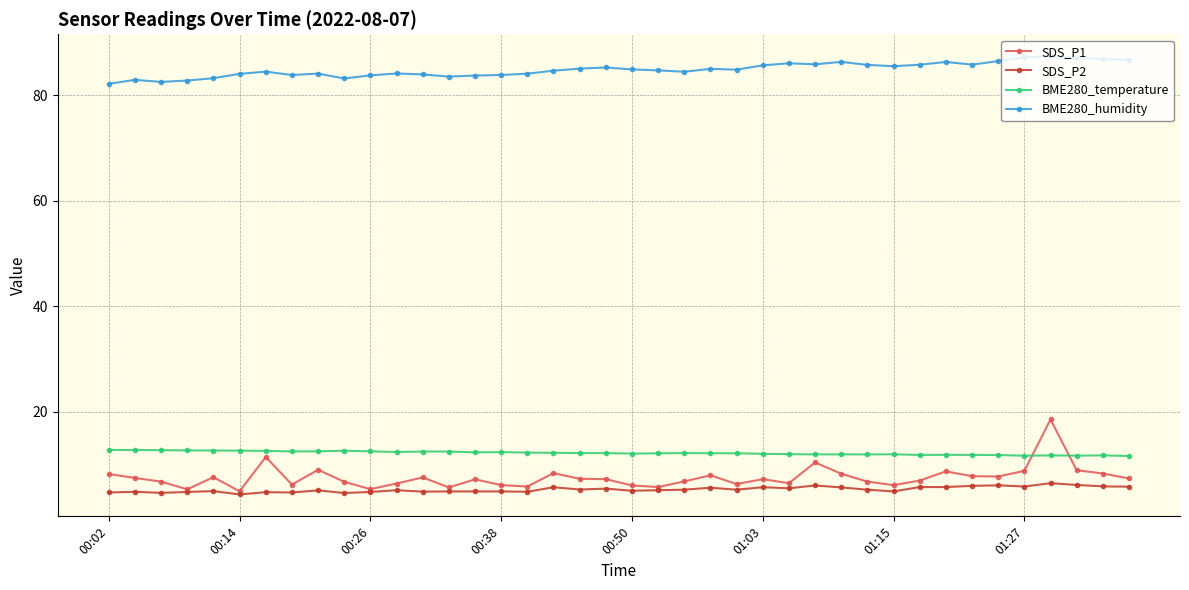

Which series has the largest range (max minus min)?

SDS_P1